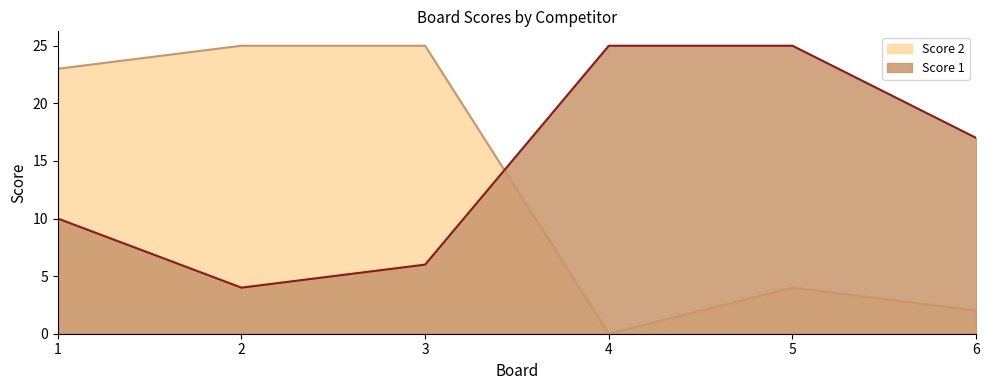

Which series changed the most between 2 and 4?

Score 2